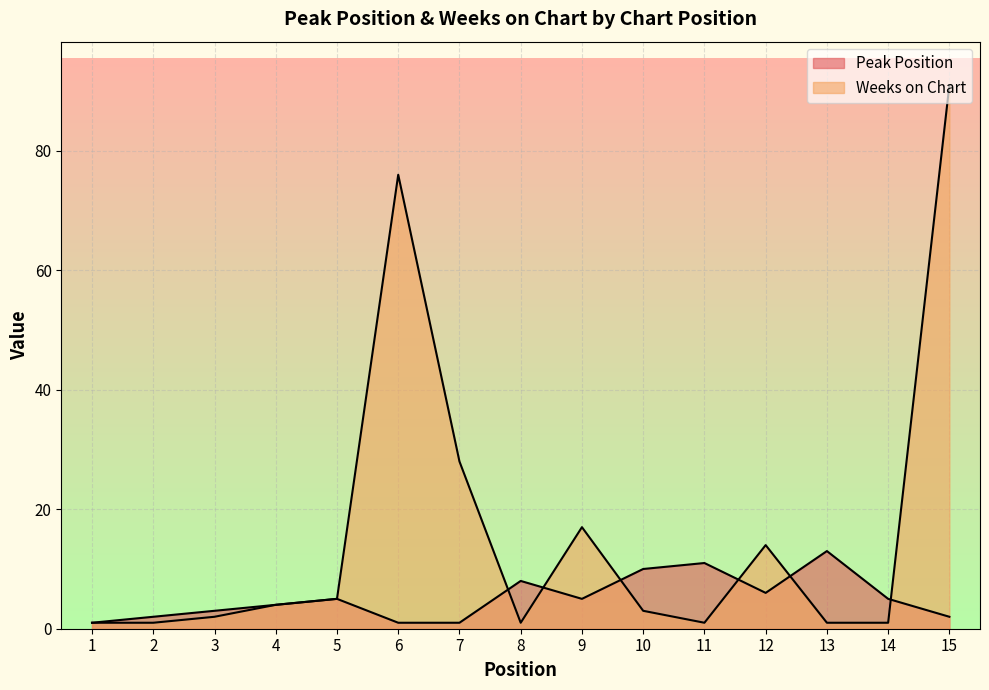

Reading left to right, list all the values displayed in this chart.

Peak Position: 1=1	2=2	3=3	4=4	5=5	6=1	7=1	8=8	9=5	10=10	11=11	12=6	13=13	14=5	15=2
Weeks on Chart: 1=1	2=1	3=2	4=4	5=5	6=76	7=28	8=1	9=17	10=3	11=1	12=14	13=1	14=1	15=91